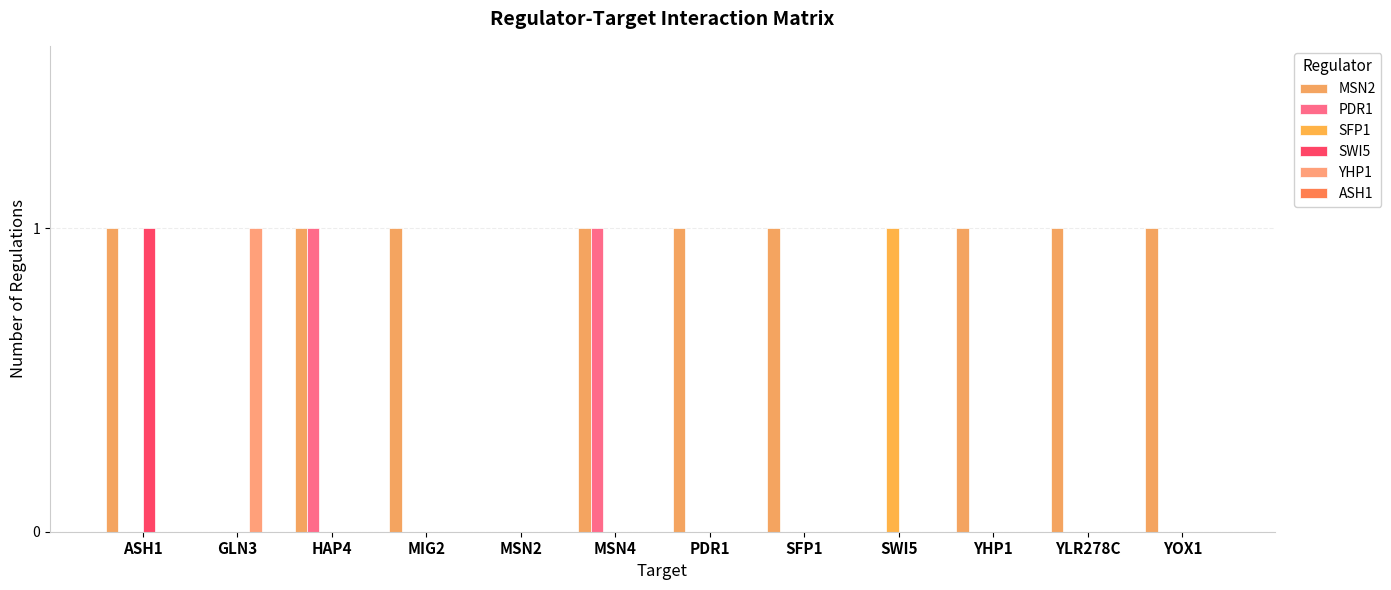

At how many categories does at least one series exceed 0?

11